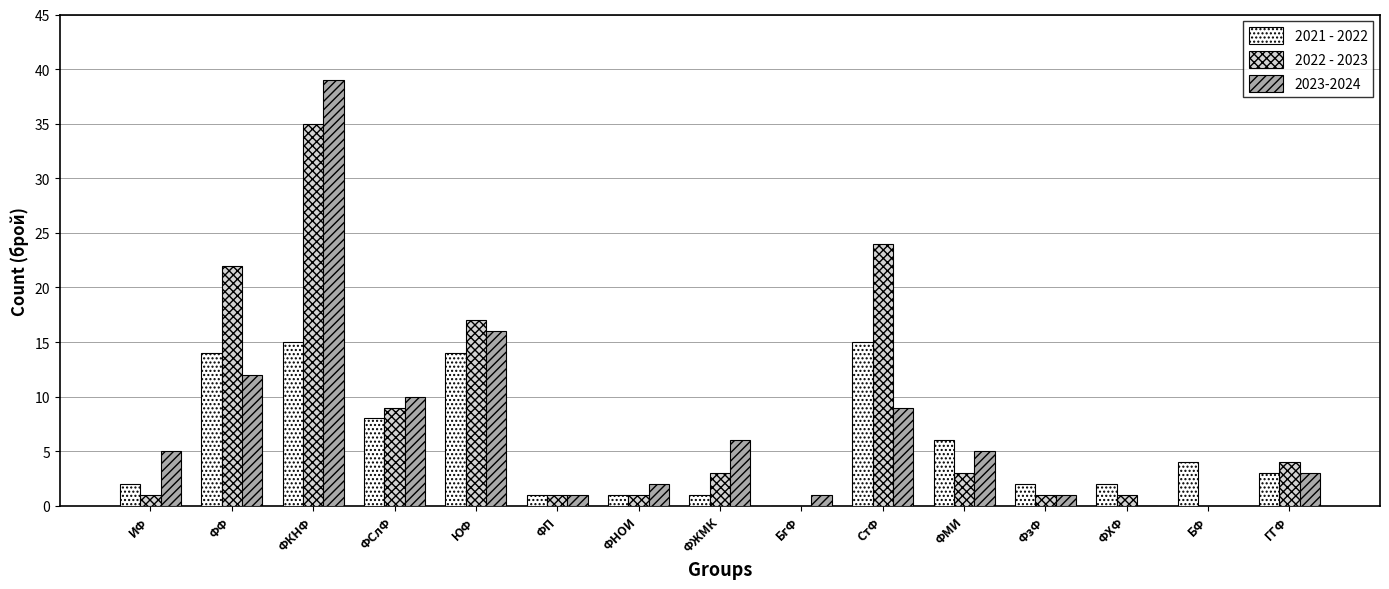

Where does the 2021 - 2022 series first go above 3?

ФФ